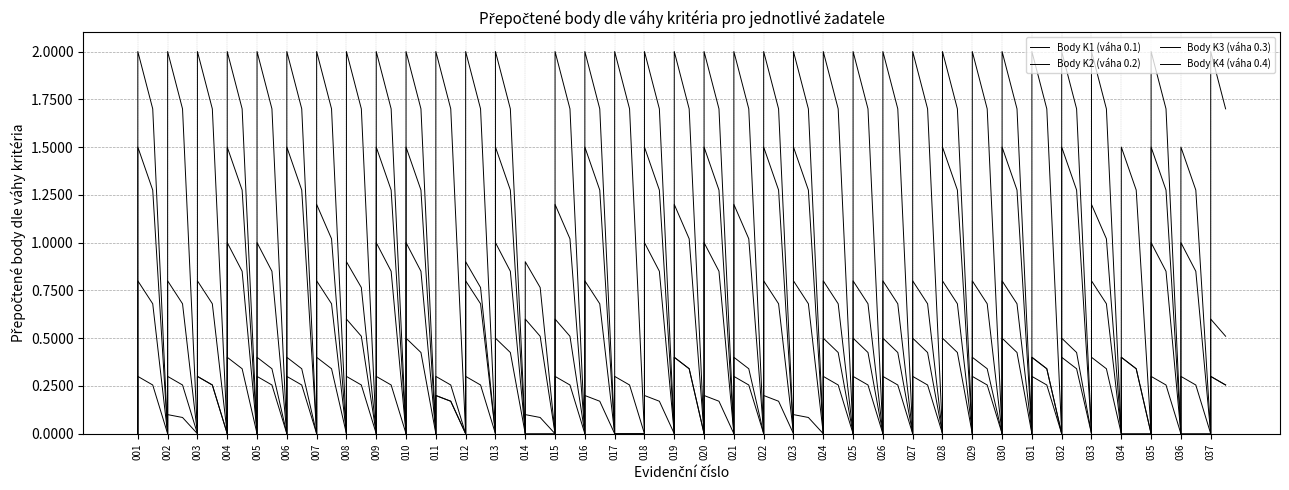

Where does the Body K3 (váha 0.3) series first go above 1?

001